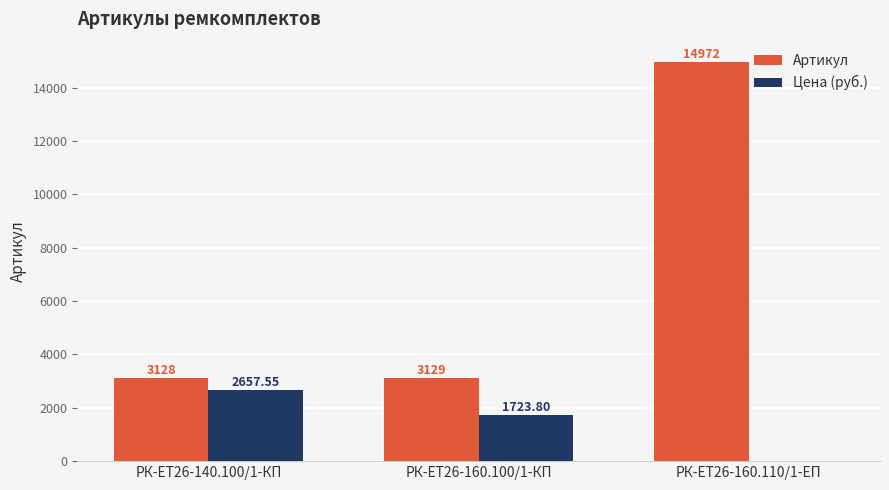

What is the sum of all Артикул values?

21229.0